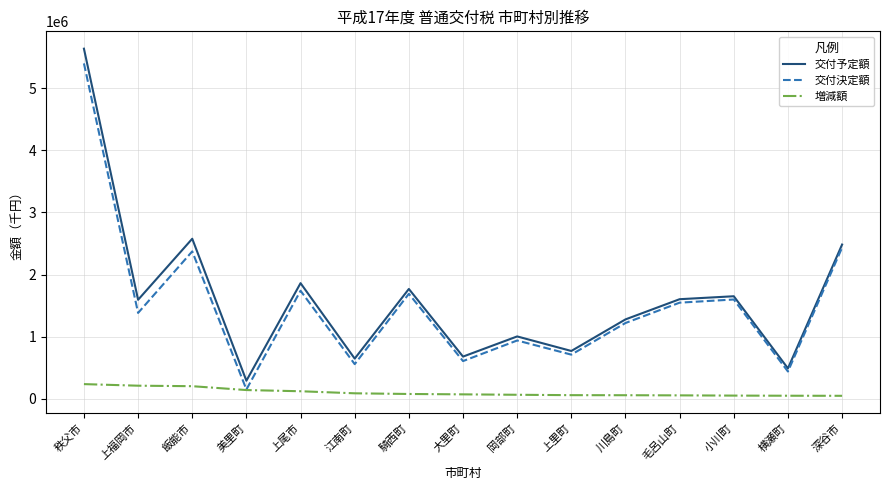

How many interior local peaks does the 交付予定額 series have?

5